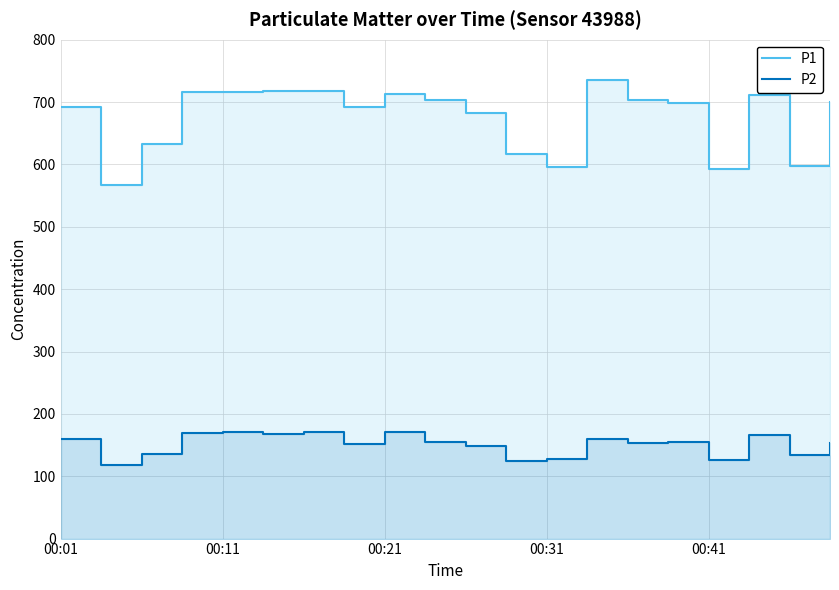

Which series has the largest range (max minus min)?

P1